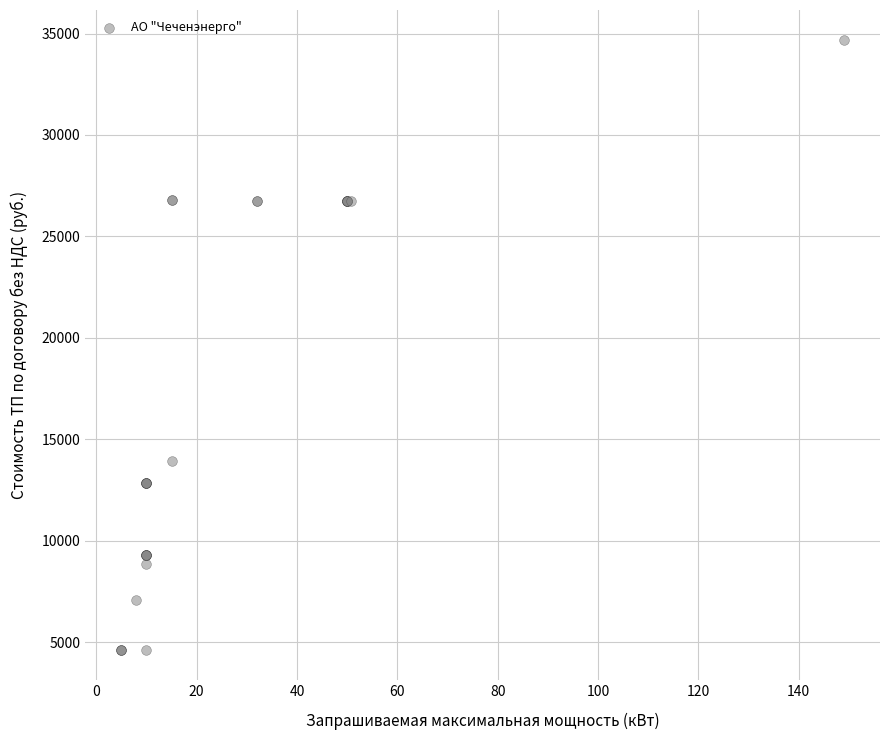

What Y value in the scatter plot is closest to 19650?

13925.9